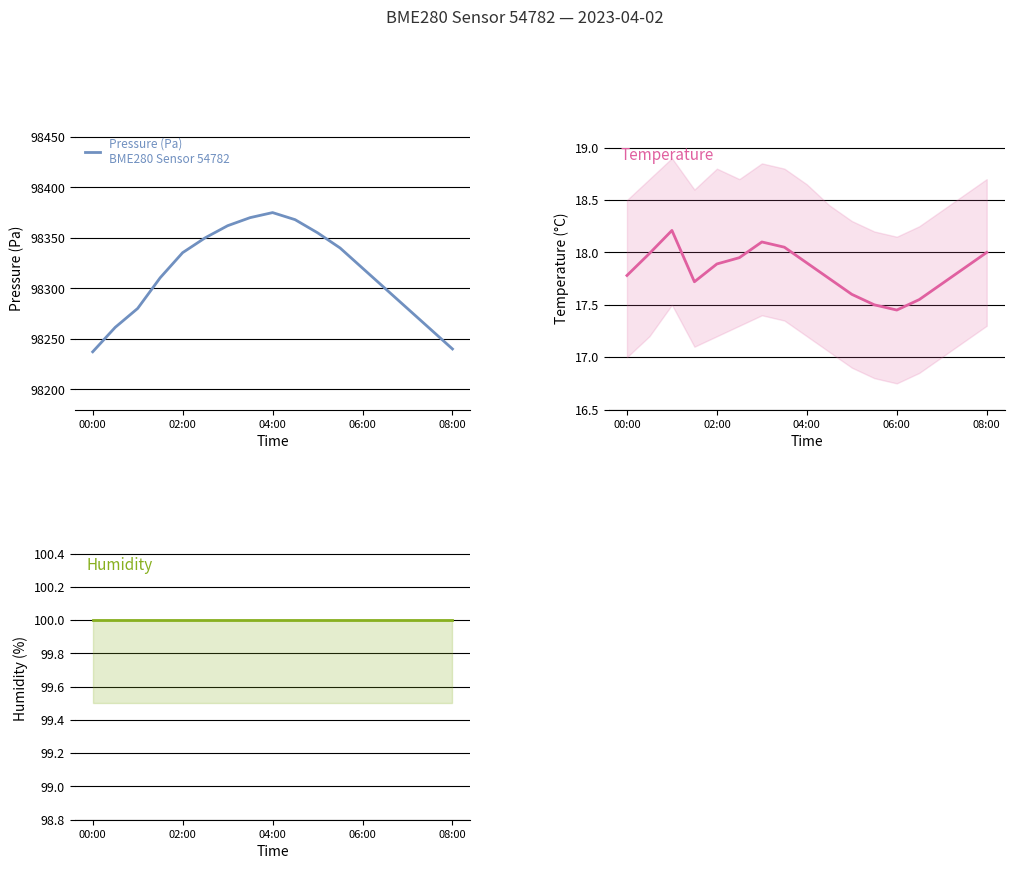

What is the difference between the highest and lowest values at 11?

98322.5